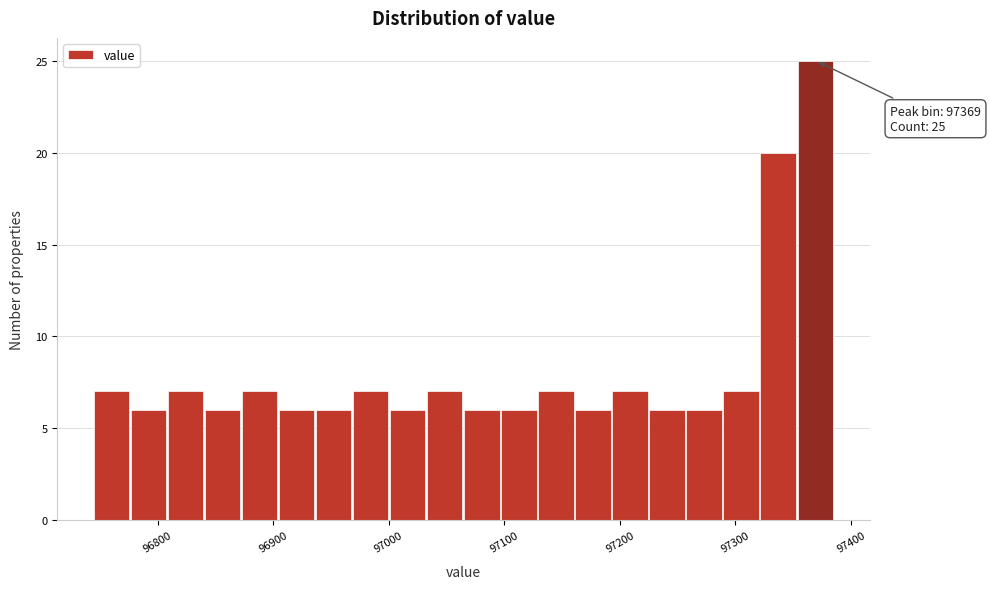

Read against the x-axis, roughly where is the centre of the tallest bar?

97370